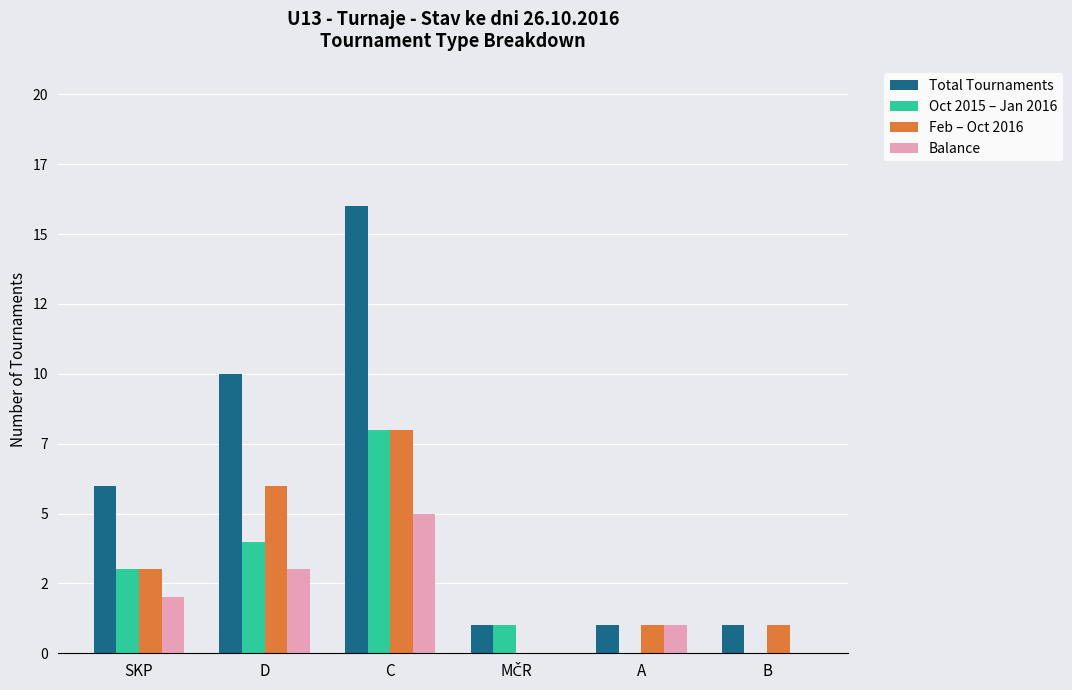

What is the difference between the Oct 2015 – Jan 2016 values at C and MČR?

7